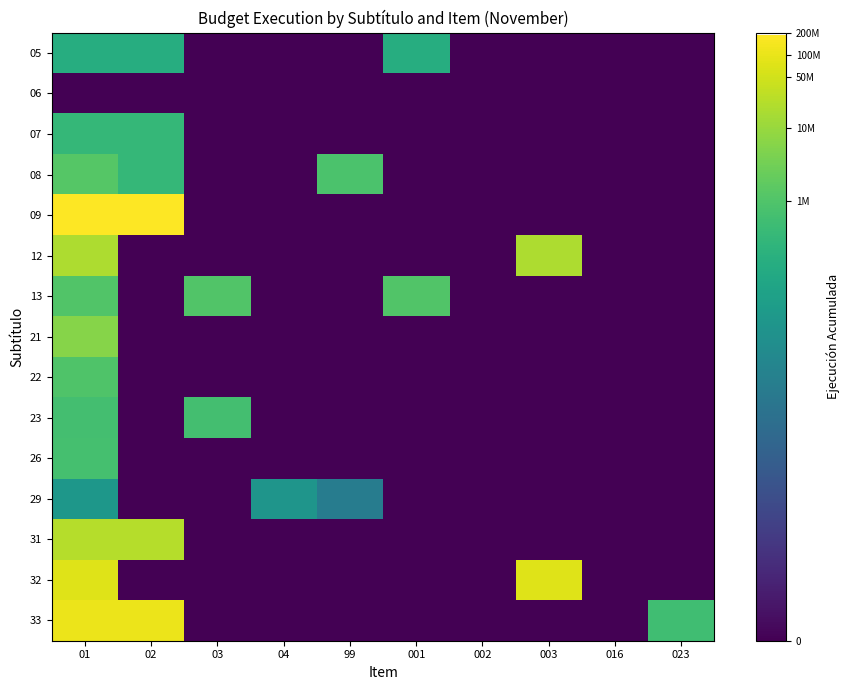

At how many categories does at least one series exceed 18?

3